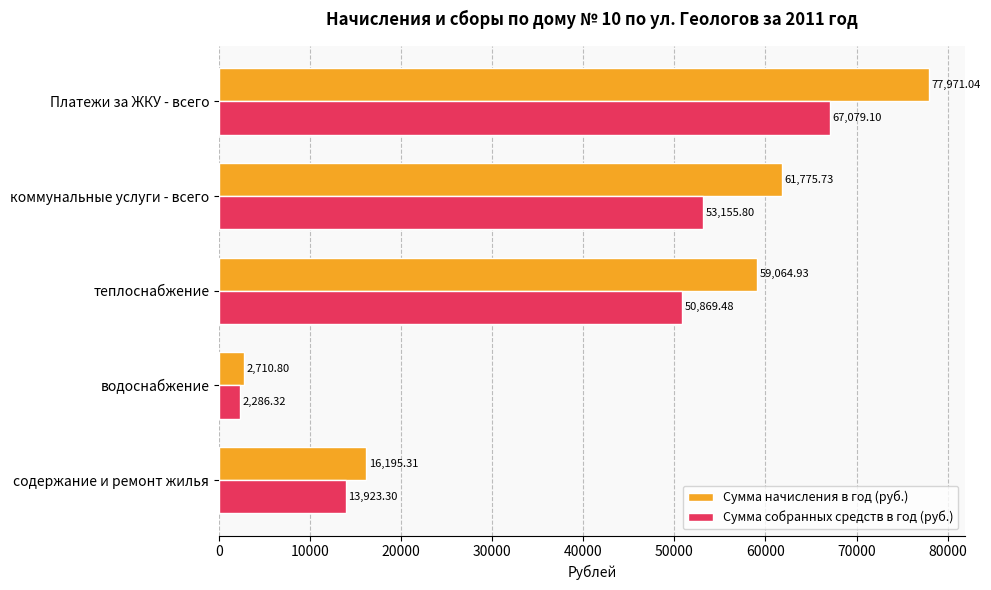

What is the difference between the maximum and minimum values in the Сумма собранных средств в год (руб.) series?

64792.8